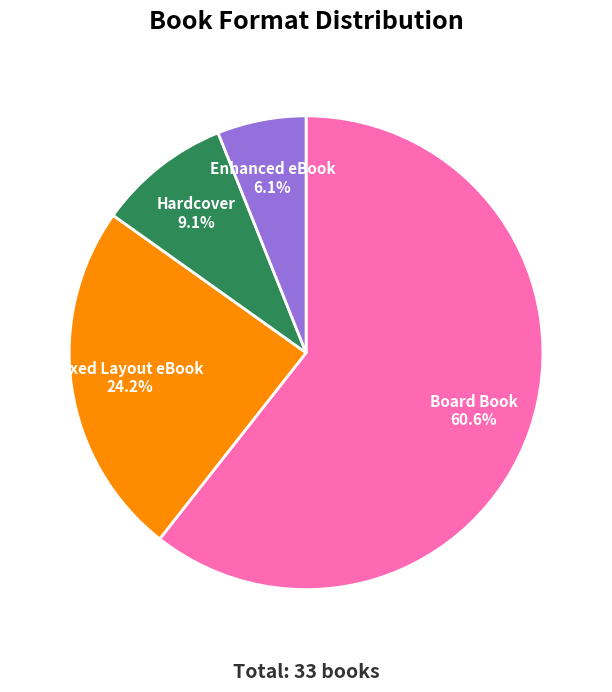

Between Hardcover and Board Book, which is larger?

Board Book